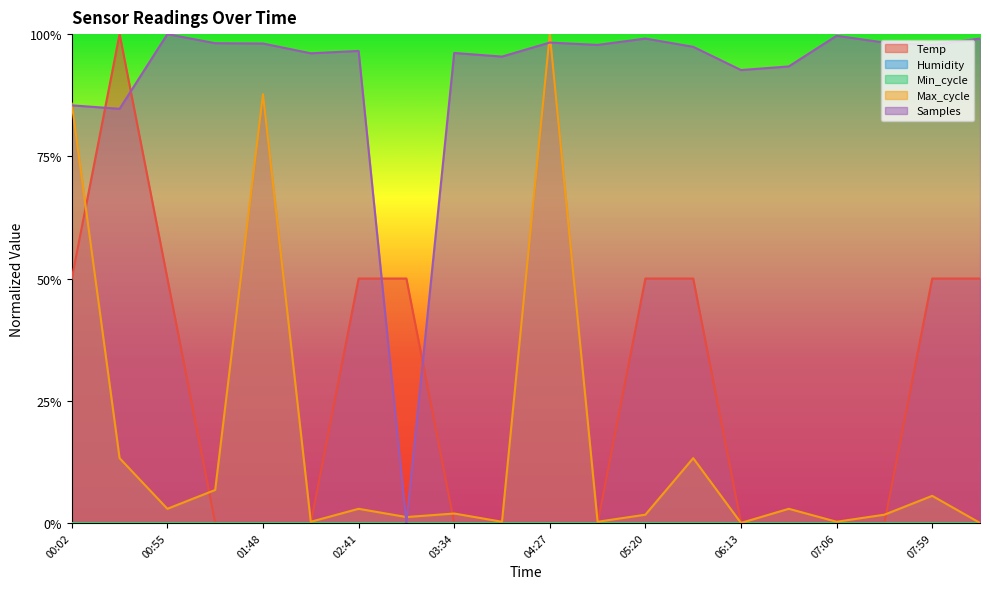

Where is the first local maximum for Max_cycle?

01:48